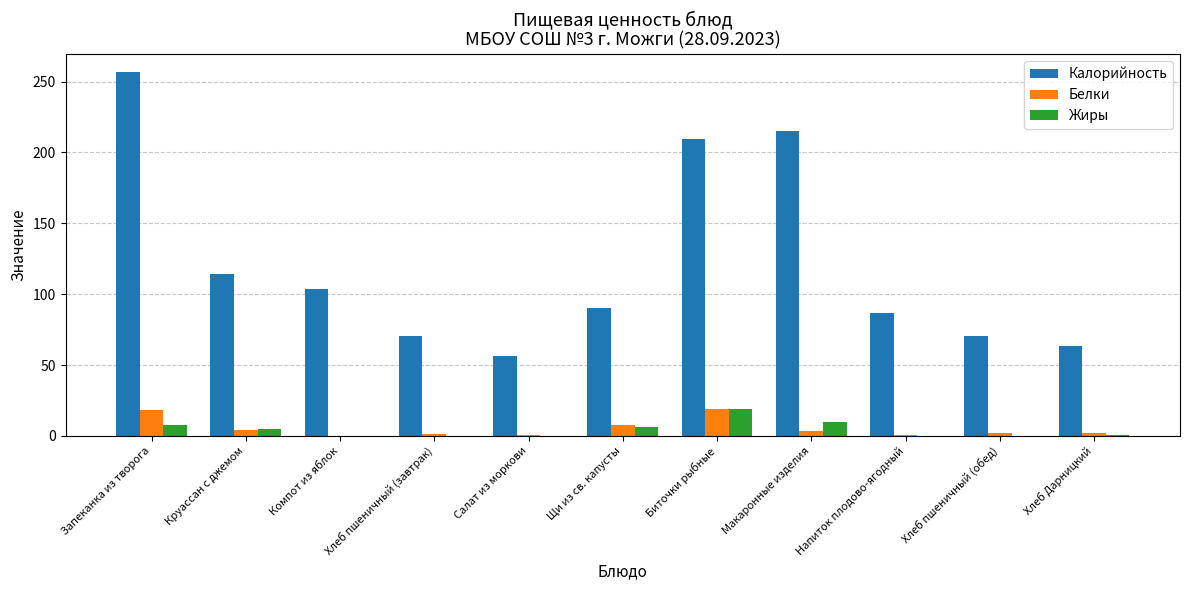

At which category does the chart reach its peak across all series?

Запеканка из творога